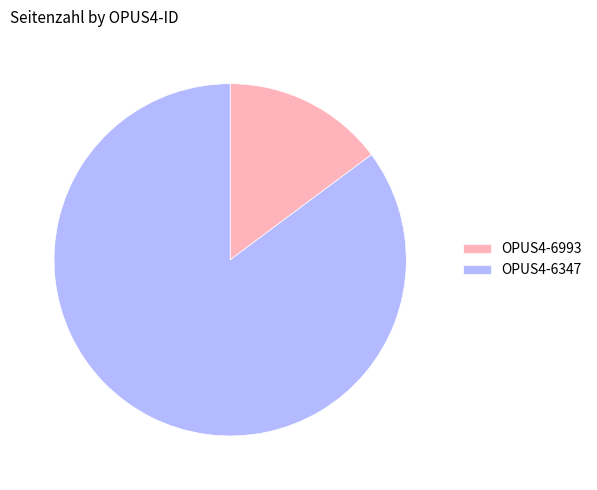

What is the majority slice?

OPUS4-6347